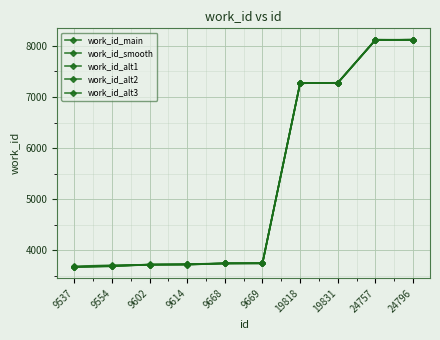

What is the spread (max minus min) of values at 9602?

5